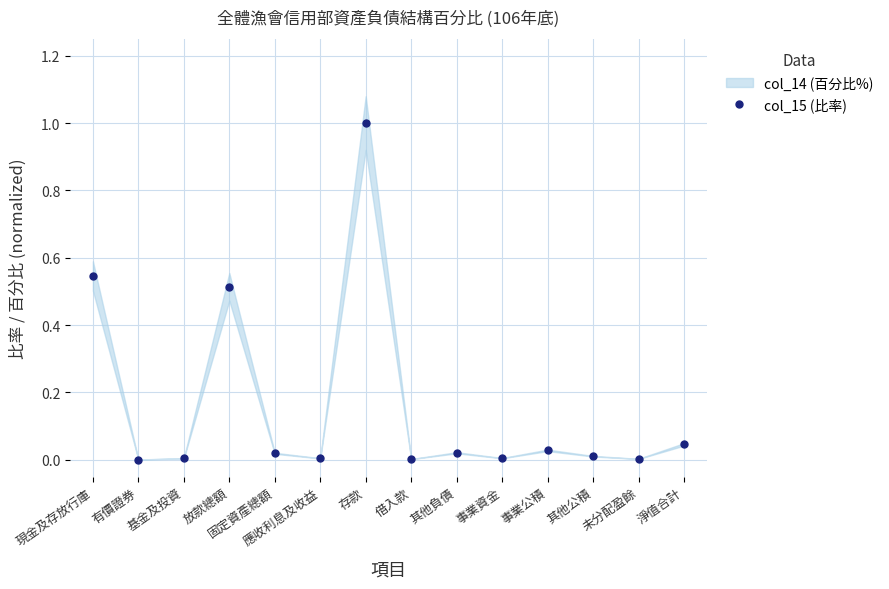

What is the change in value from 放款總額 to 應收利息及收益?

-0.5